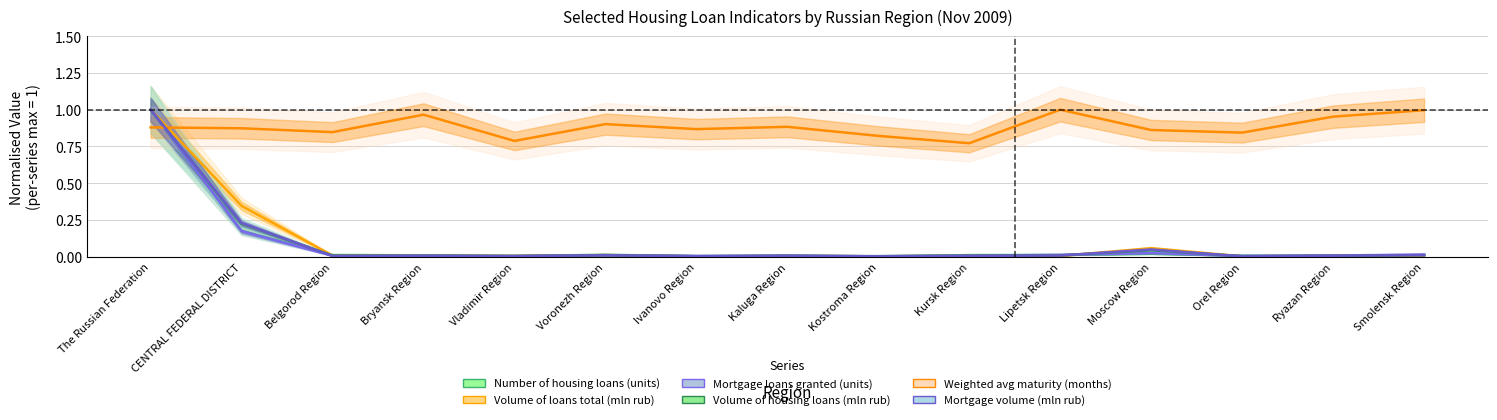

Between Lipetsk Region and Ivanovo Region, which is larger?

Lipetsk Region